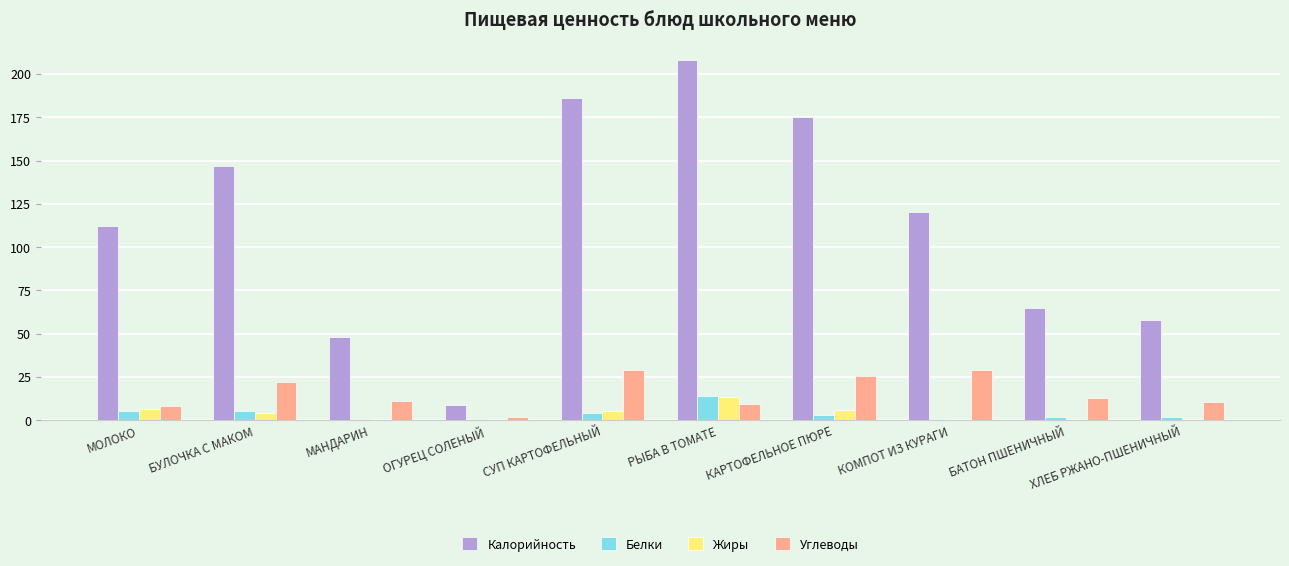

What is the sum of all Калорийность values?

1128.0